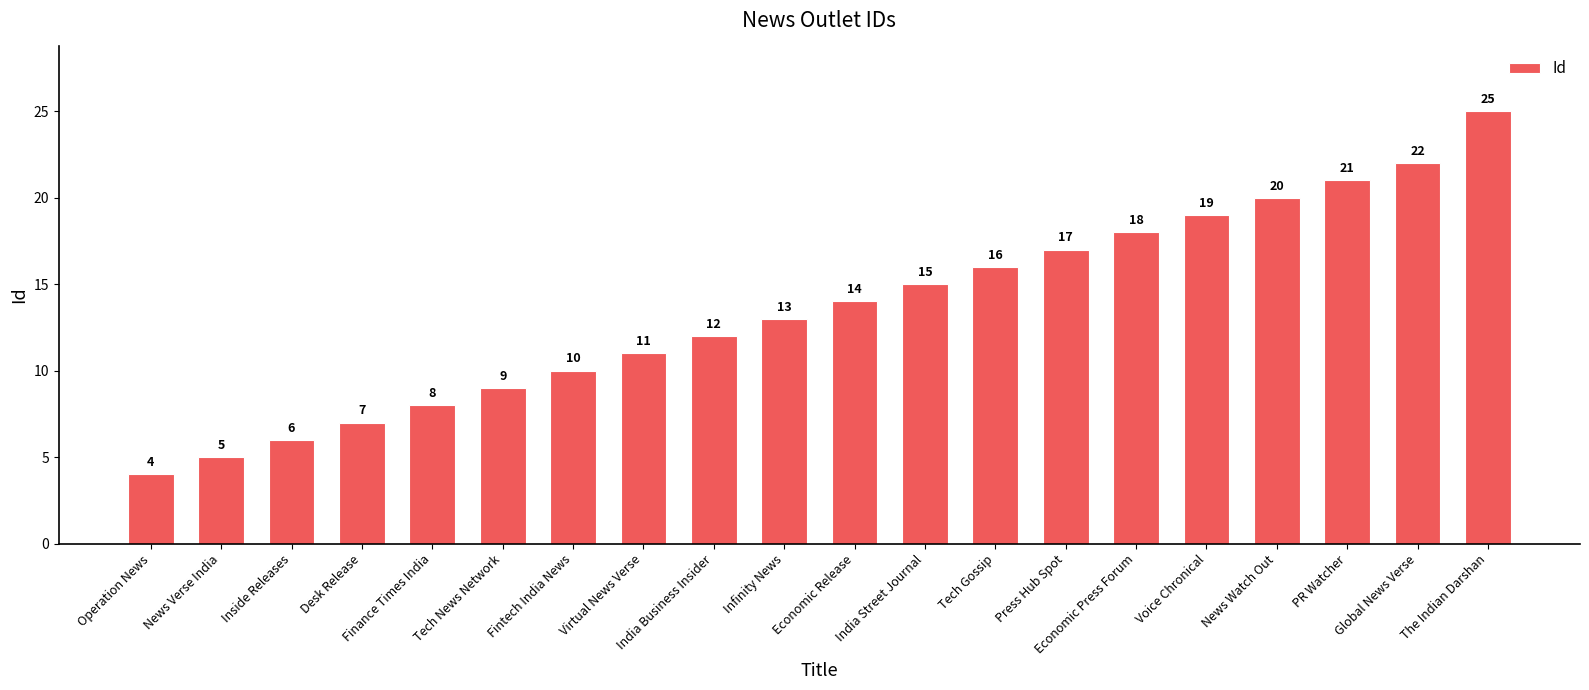

Reading left to right, list all the values displayed in this chart.

Operation News=4	News Verse India=5	Inside Releases=6	Desk Release=7	Finance Times India=8	Tech News Network=9	Fintech India News=10	Virtual News Verse=11	India Business Insider=12	Infinity News=13	Economic Release=14	India Street Journal=15	Tech Gossip=16	Press Hub Spot=17	Economic Press Forum=18	Voice Chronical=19	News Watch Out=20	PR Watcher=21	Global News Verse=22	The Indian Darshan=25